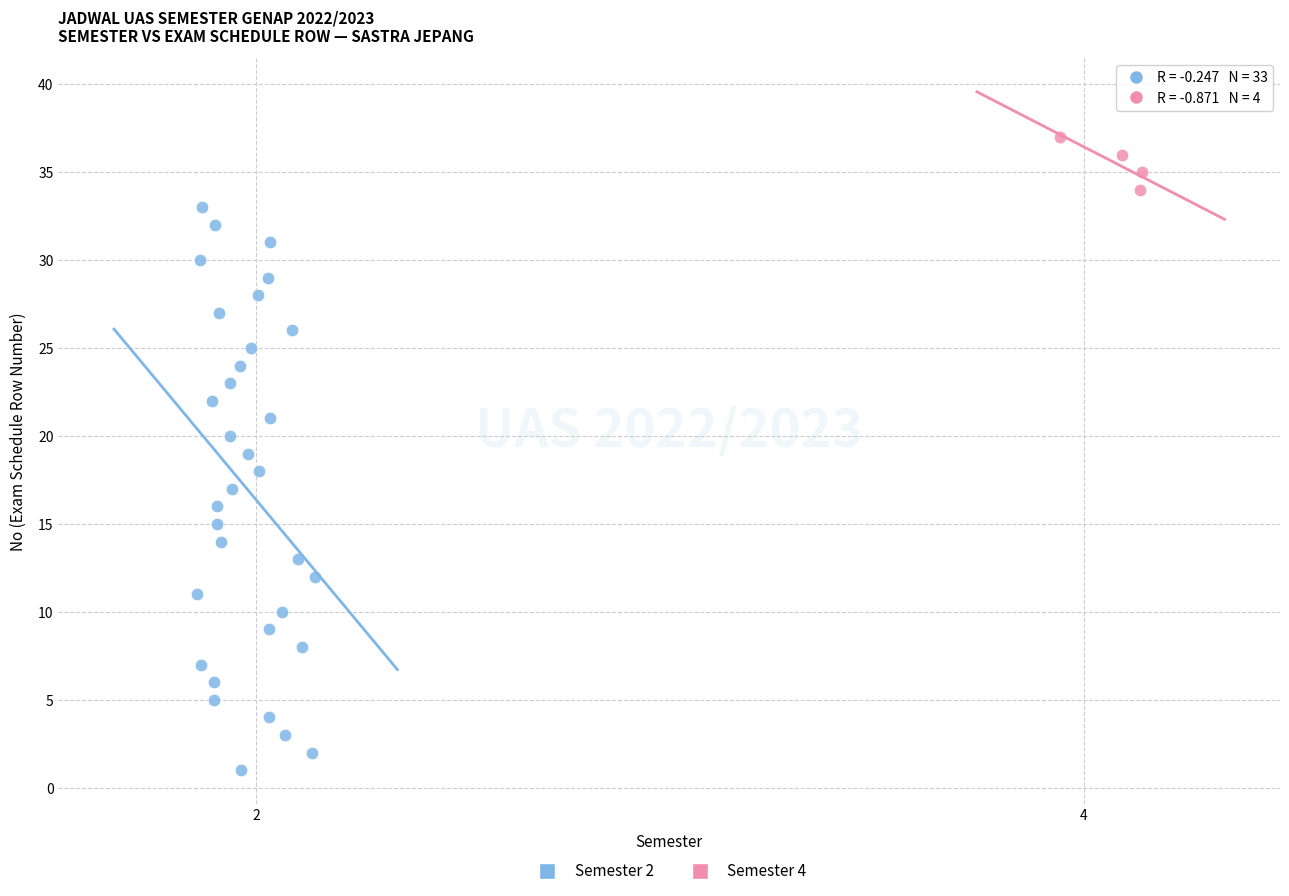

Which series contains the lowest Y value?

Semester 2